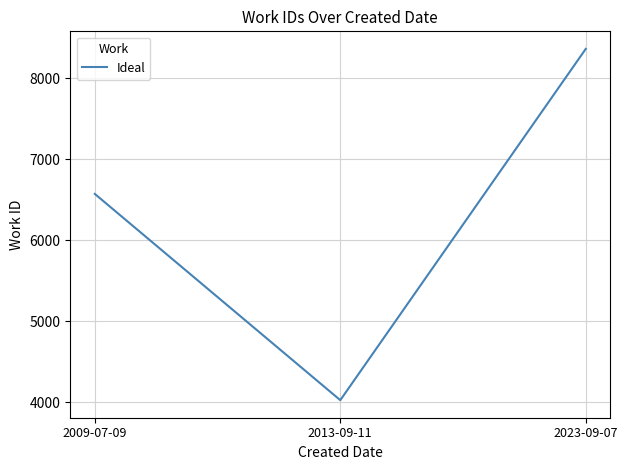

Which has a higher value, 2023-09-07 or 2013-09-11?

2023-09-07